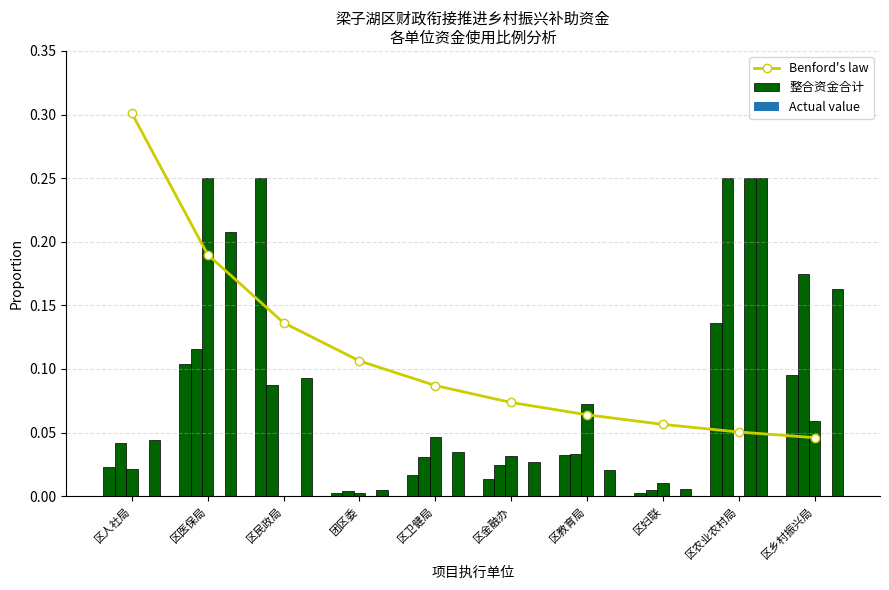

The value of Benford's law at 区医保局 is 0.1. True or false?

False